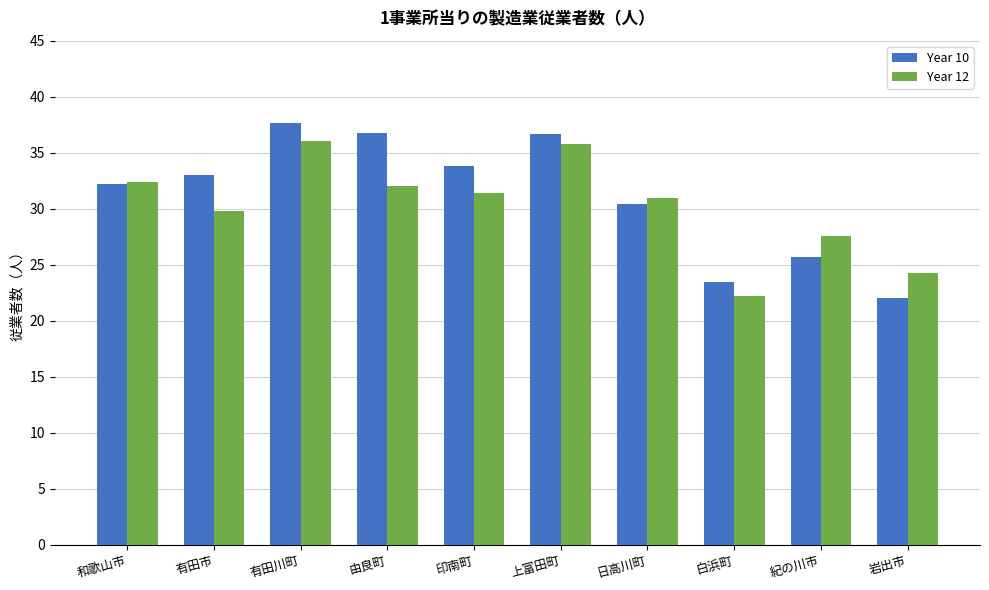

Is it true that Year 12 equals 11.2 at 岩出市?

False